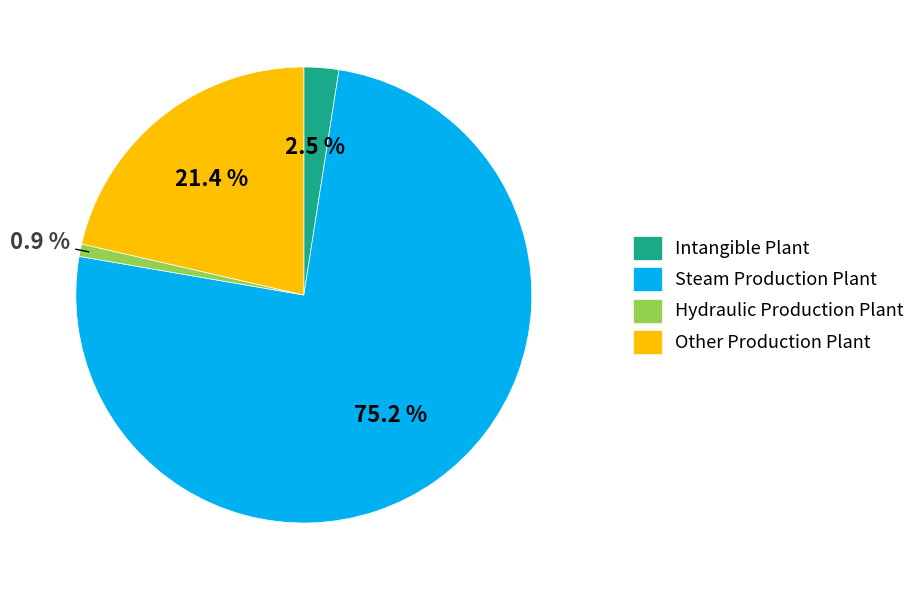

To the nearest percent, what is the combined percentage of Steam Production Plant and Other Production Plant?

97%